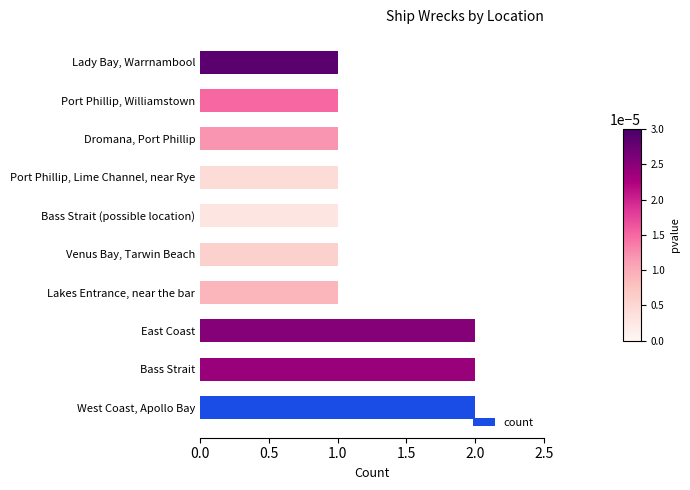

Approximately how many times larger is the value at Dromana, Port Phillip compared to Port Phillip, Williamstown?

1.0